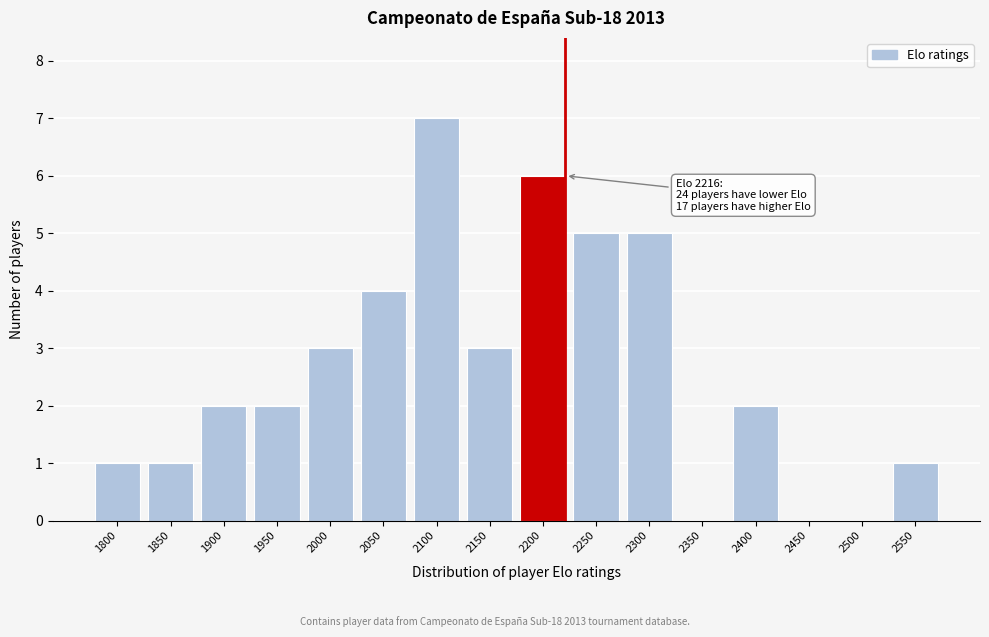

Reading right to left, list all the values displayed in this chart.

2550=1	2500=0	2450=0	2400=2	2350=0	2300=5	2250=5	2200=6	2150=3	2100=7	2050=4	2000=3	1950=2	1900=2	1850=1	1800=1